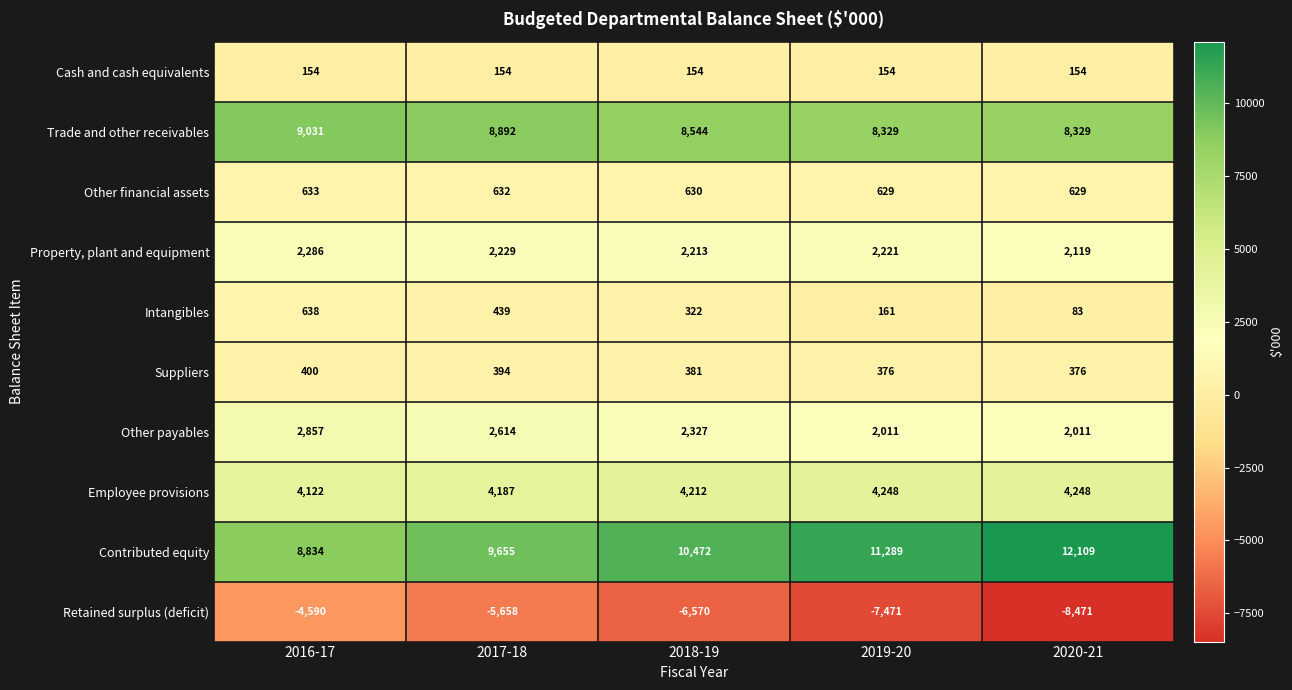

What is the difference between the maximum and minimum values in the Employee provisions series?

126